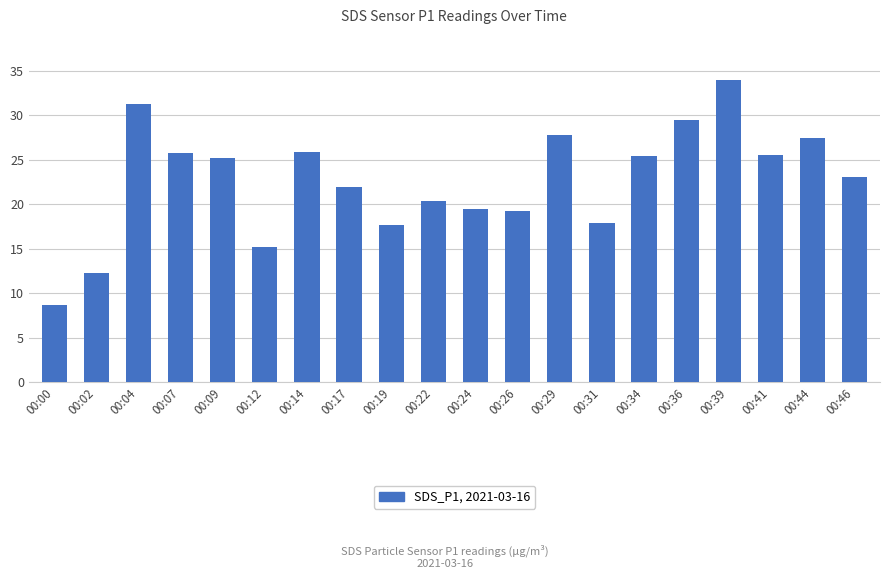

What is the ratio of the value at 00:36 to the value at 00:26?

1.5